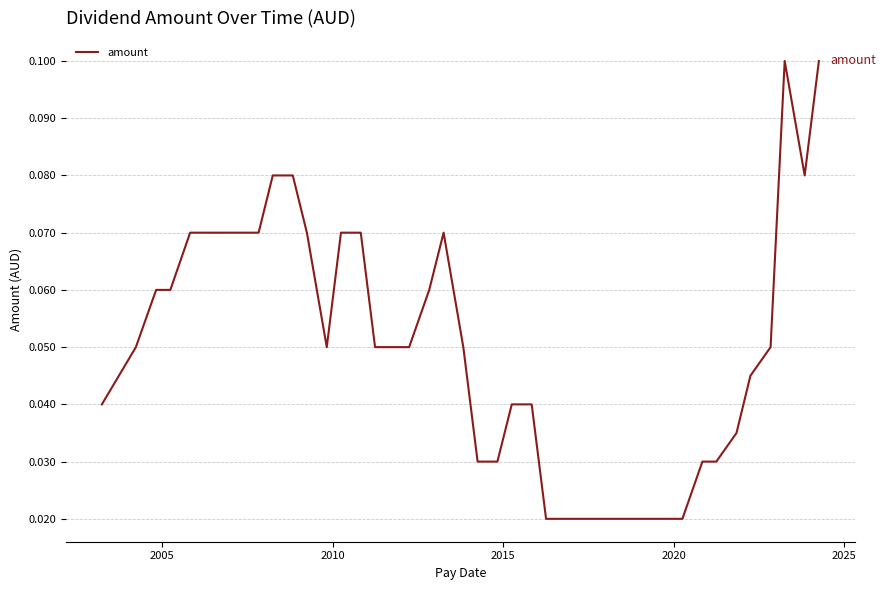

How many lines are shown in the chart?

1